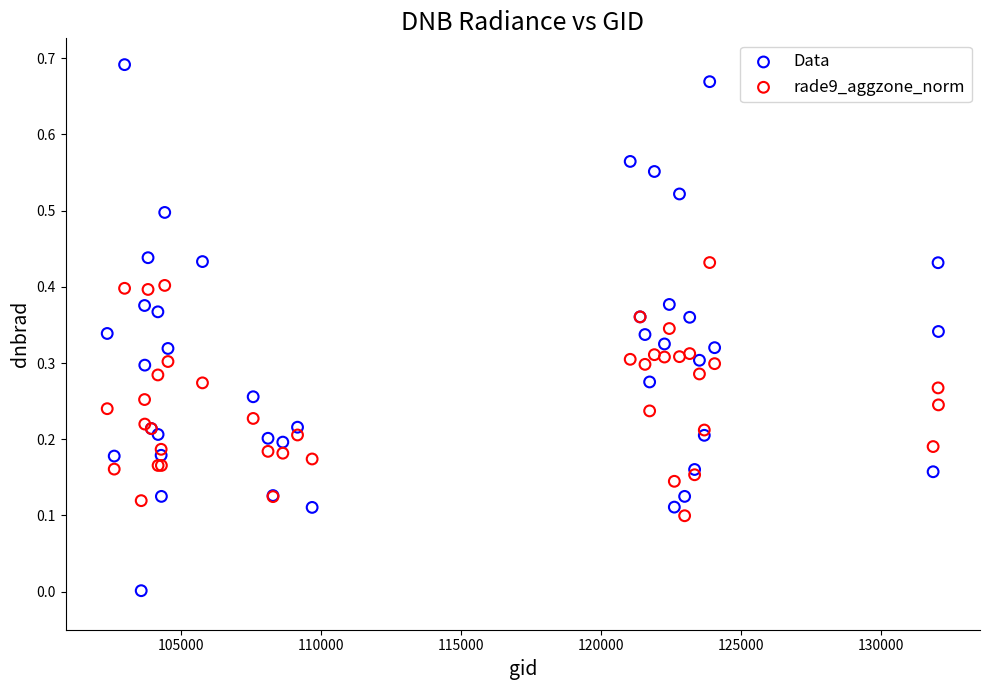

Which series contains the highest Y value?

Data